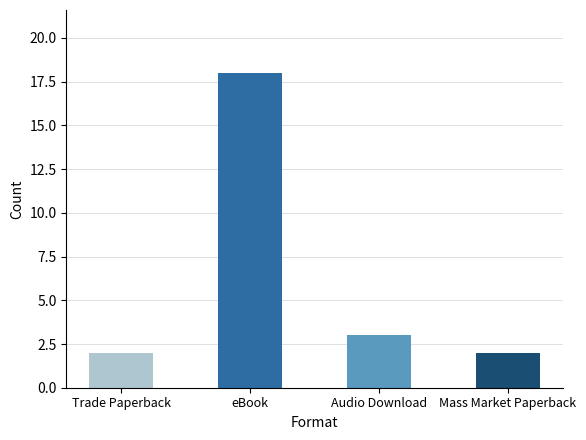

The chart shows a value of 2 at Mass Market Paperback. True or false?

True